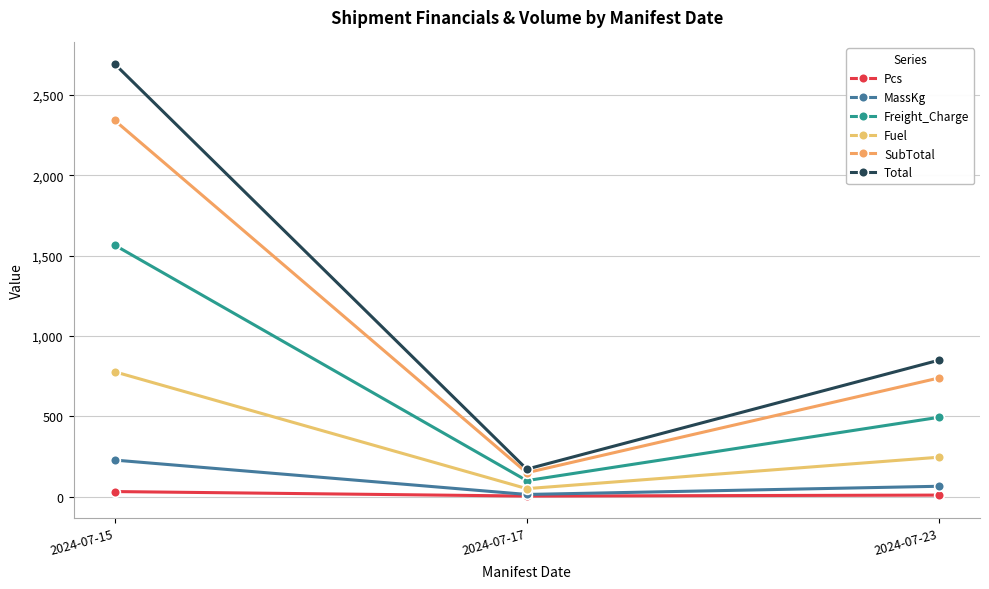

What is the total value across all series at 2024-07-15?

7635.0